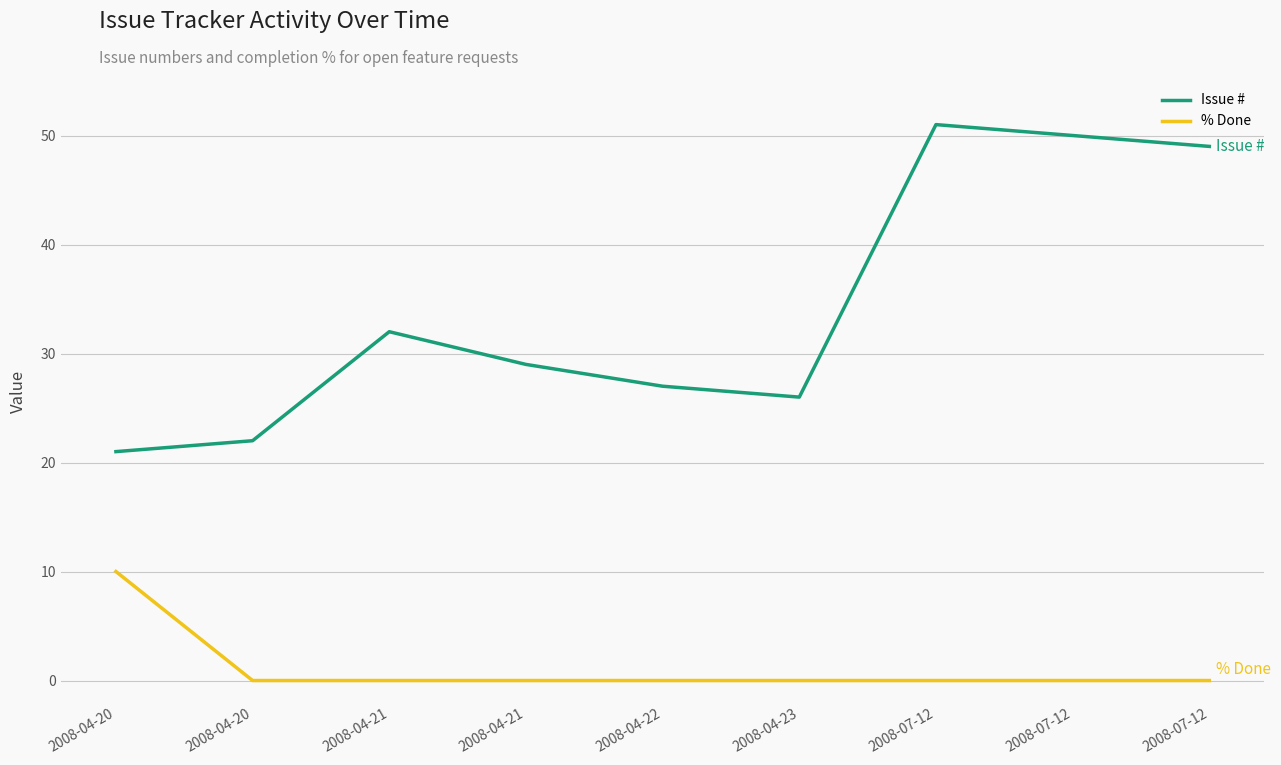

List the labels in order of Issue # value, smallest first.

2008-04-20, 2008-04-20, 2008-04-23, 2008-04-22, 2008-04-21, 2008-04-21, 2008-07-12, 2008-07-12, 2008-07-12